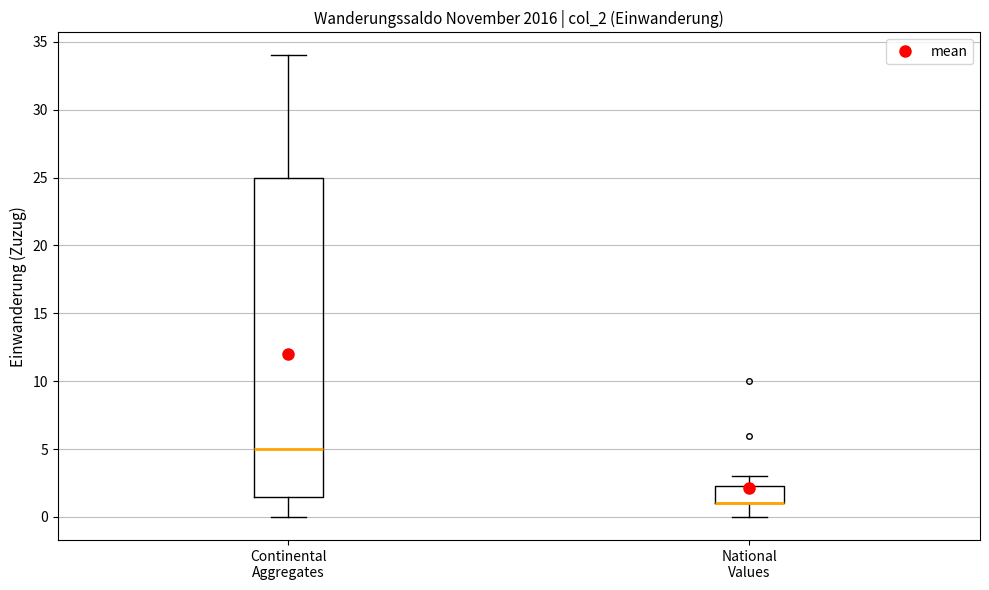

Where does the upper whisker of the box for National Values end on the y-axis? The values are not printed on the chart, so give them approximately, as read against the axis.

3.0